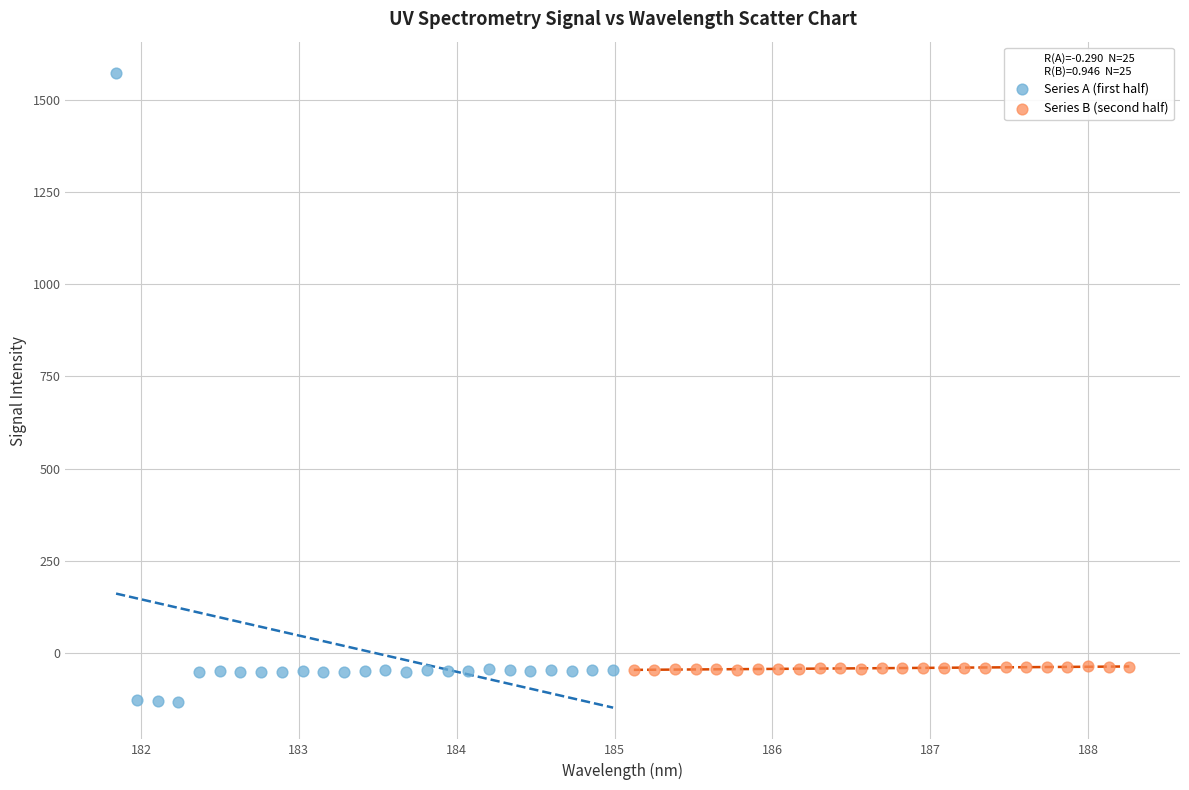

What are all the series names shown in the legend?

Series A (first half), Series B (second half)